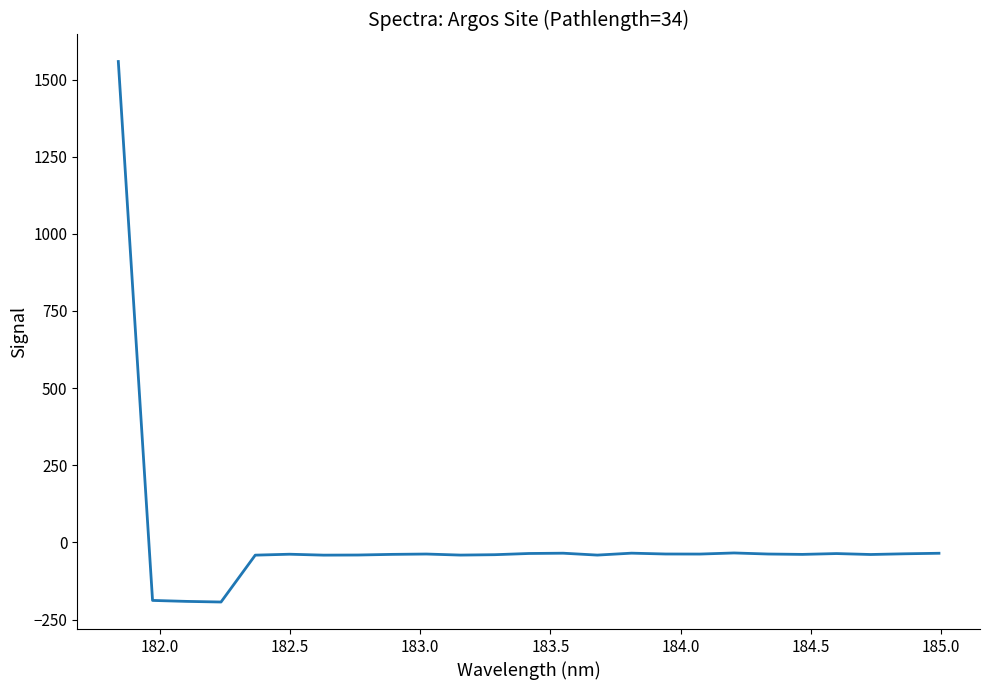

What is the difference between the maximum and minimum values?

1751.5